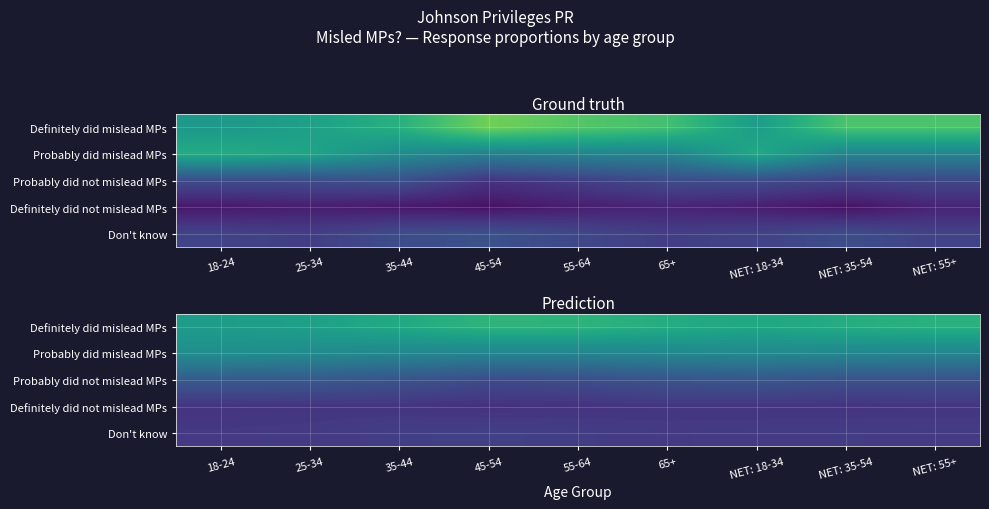

Where is Probably did not mislead MPs nearest to the value 0?

45-54